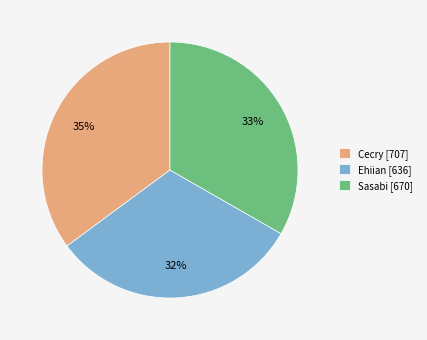

Count the number of slices in the pie.

3